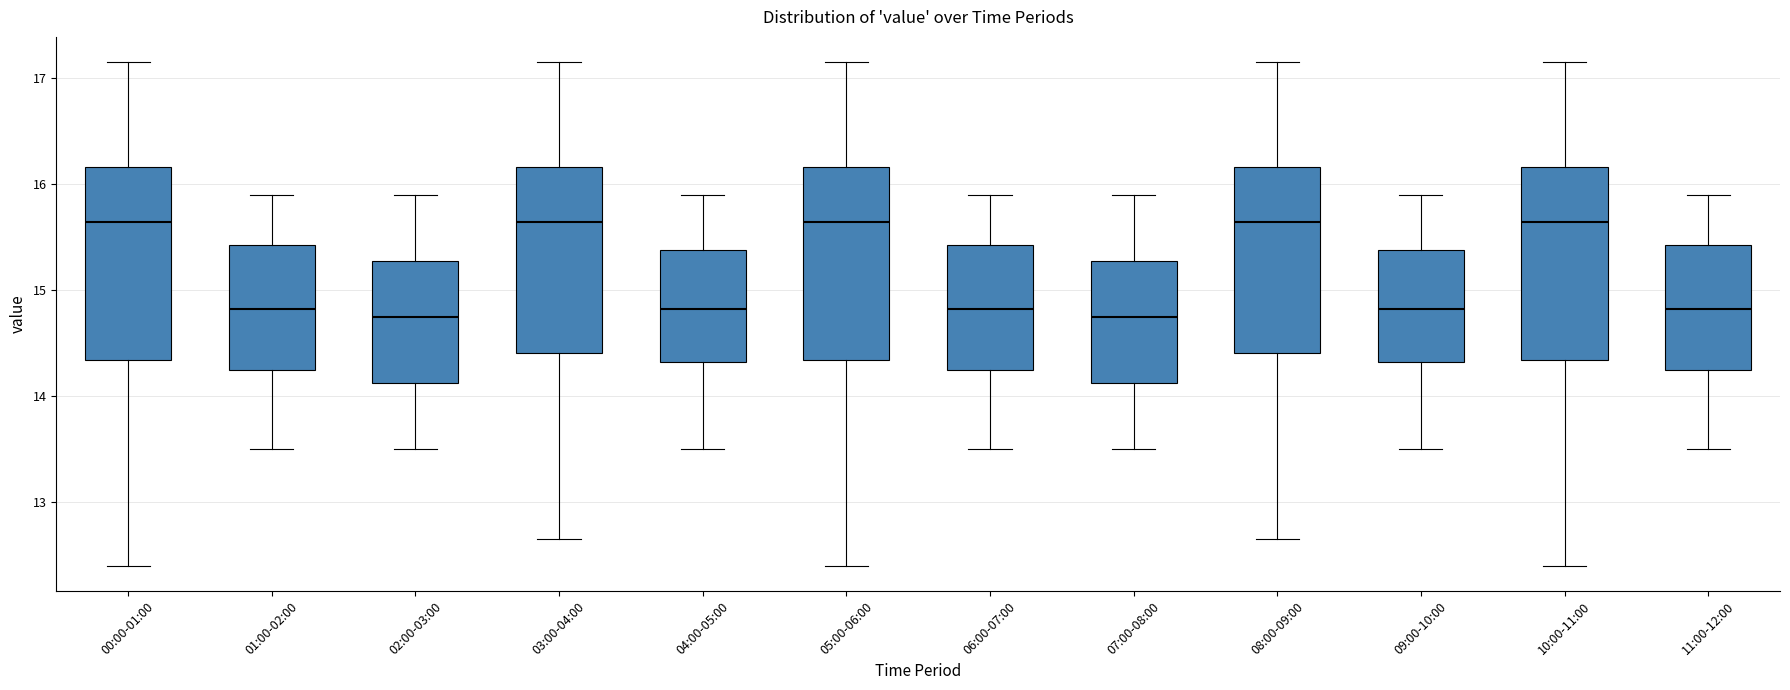

Where is the upper edge of the box for 06:00-07:00 on the y-axis? The values are not printed on the chart, so give them approximately, as read against the axis.

15.4